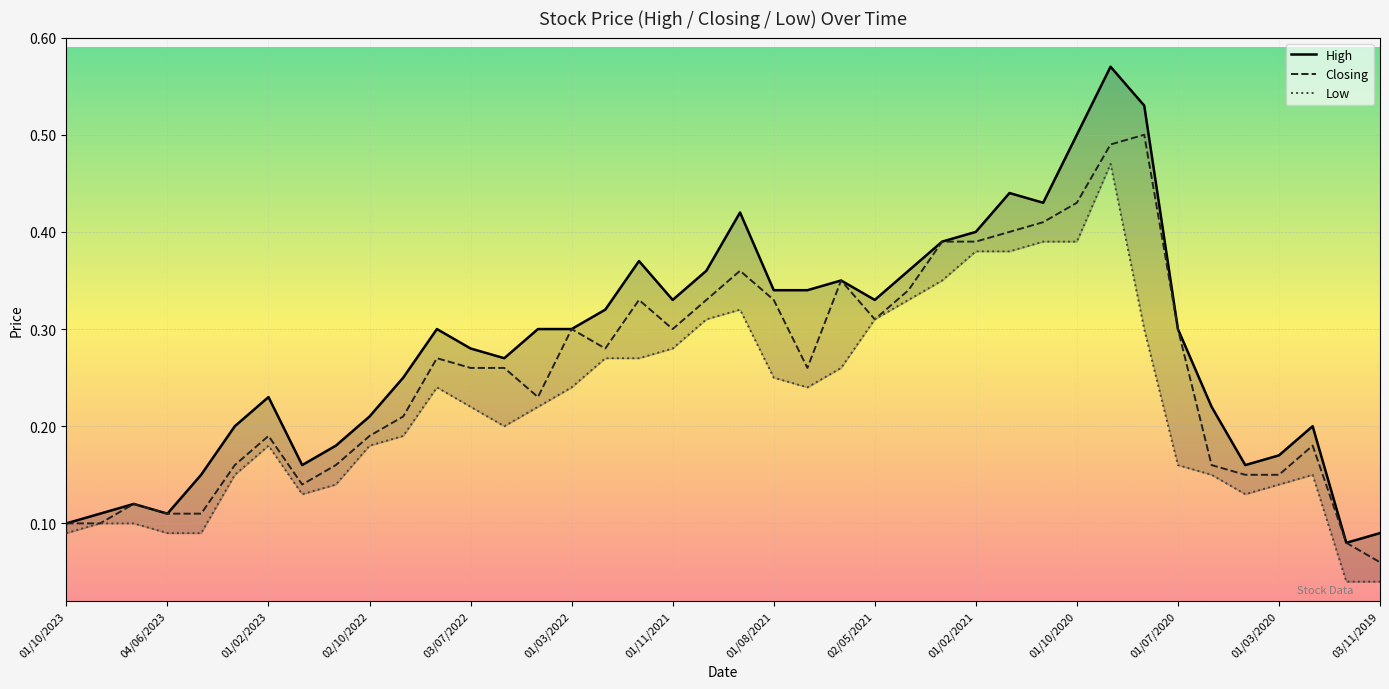

Is the value of High at 02/05/2021 greater than the value of Low at 39?

Yes